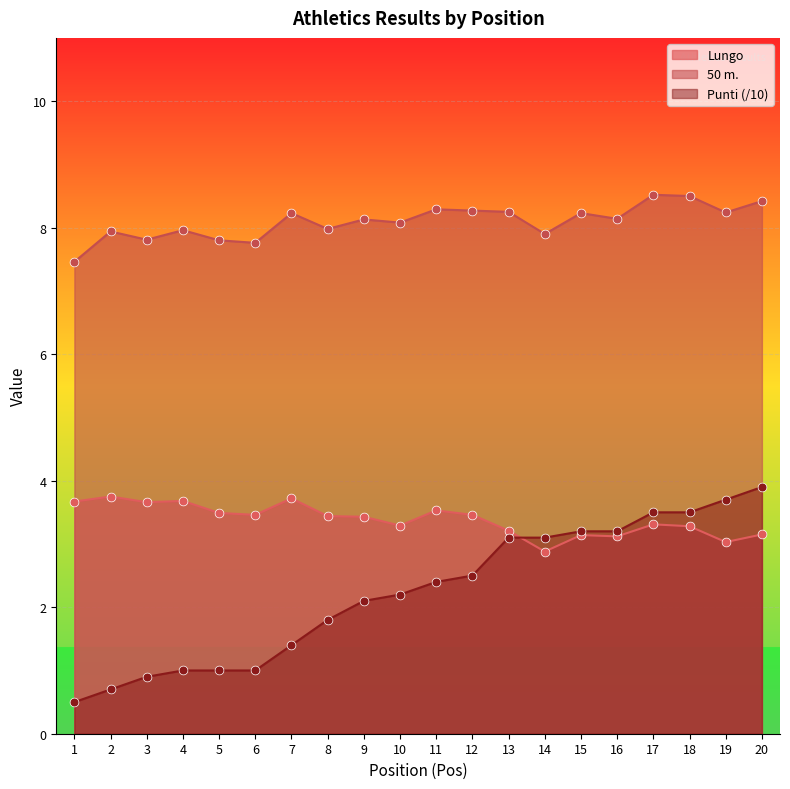

What are all the series names shown in the legend?

Lungo, 50 m., Punti (/10)